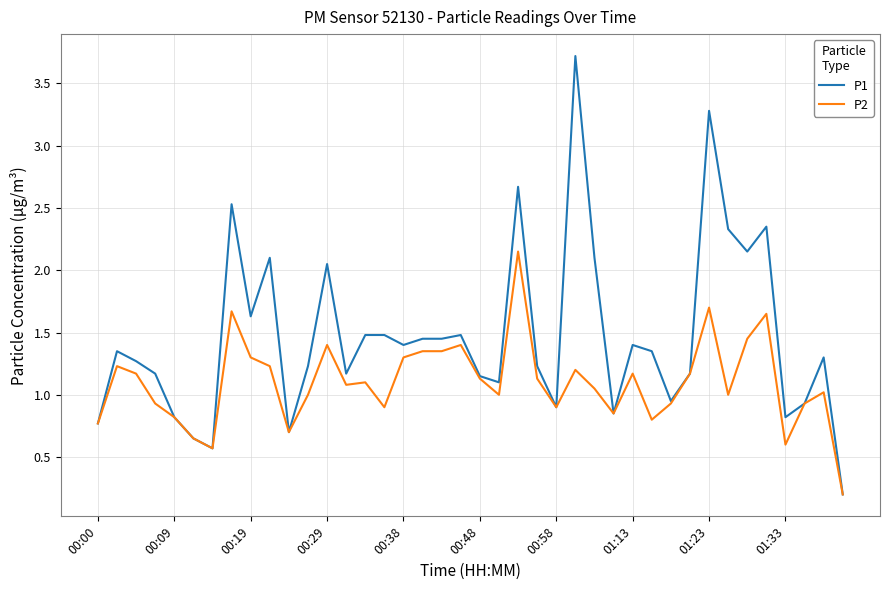

Which series has the largest range (max minus min)?

P1